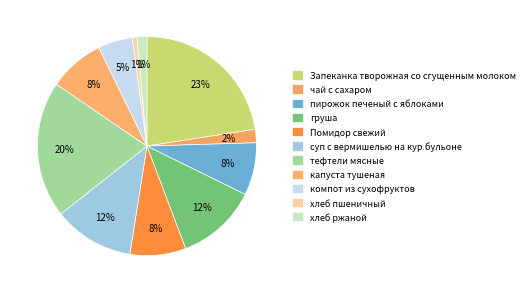

To the nearest percent, what portion does пирожок печеный с яблоками represent?

8%